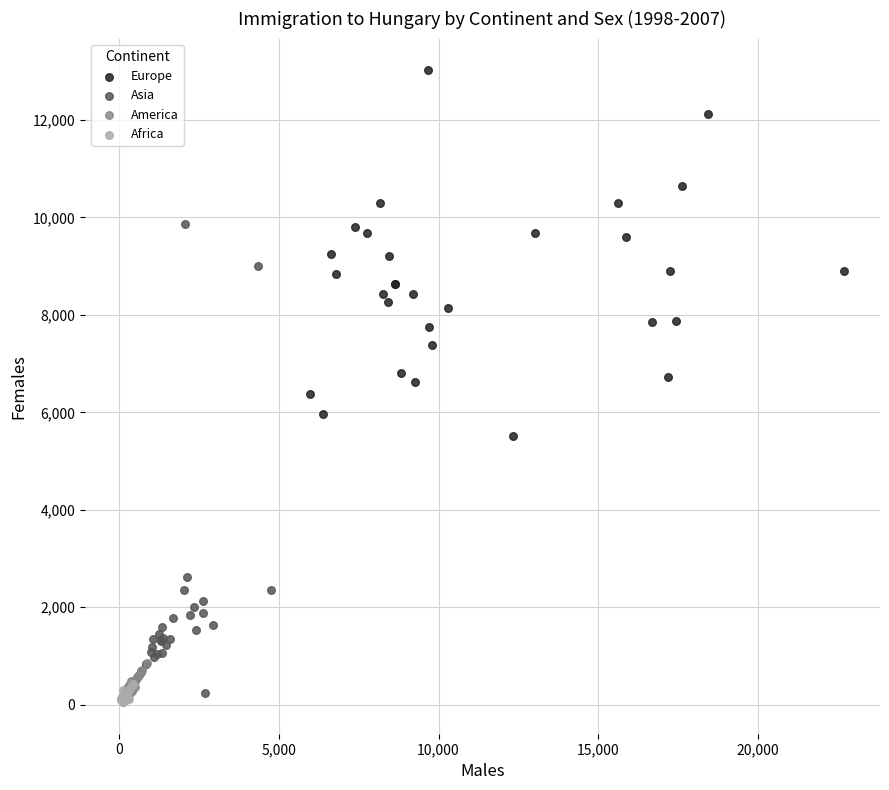

Which series contains the highest Y value?

Europe